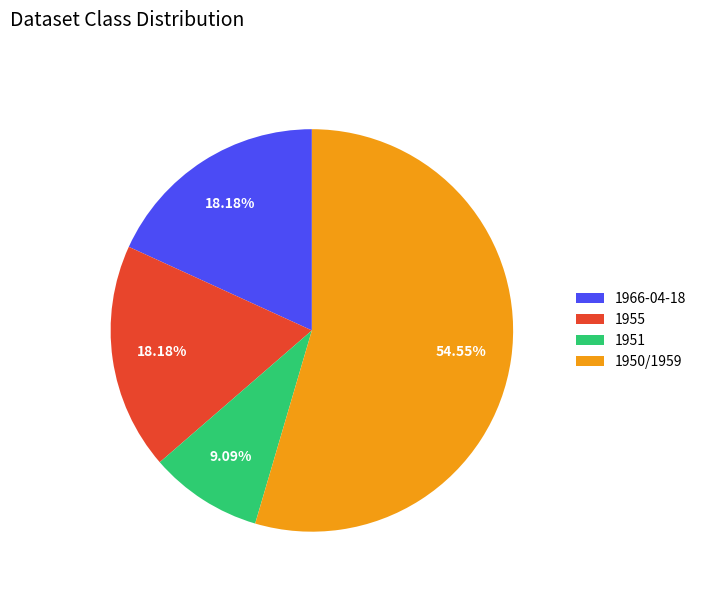

What is the smallest slice in the pie chart?

1951